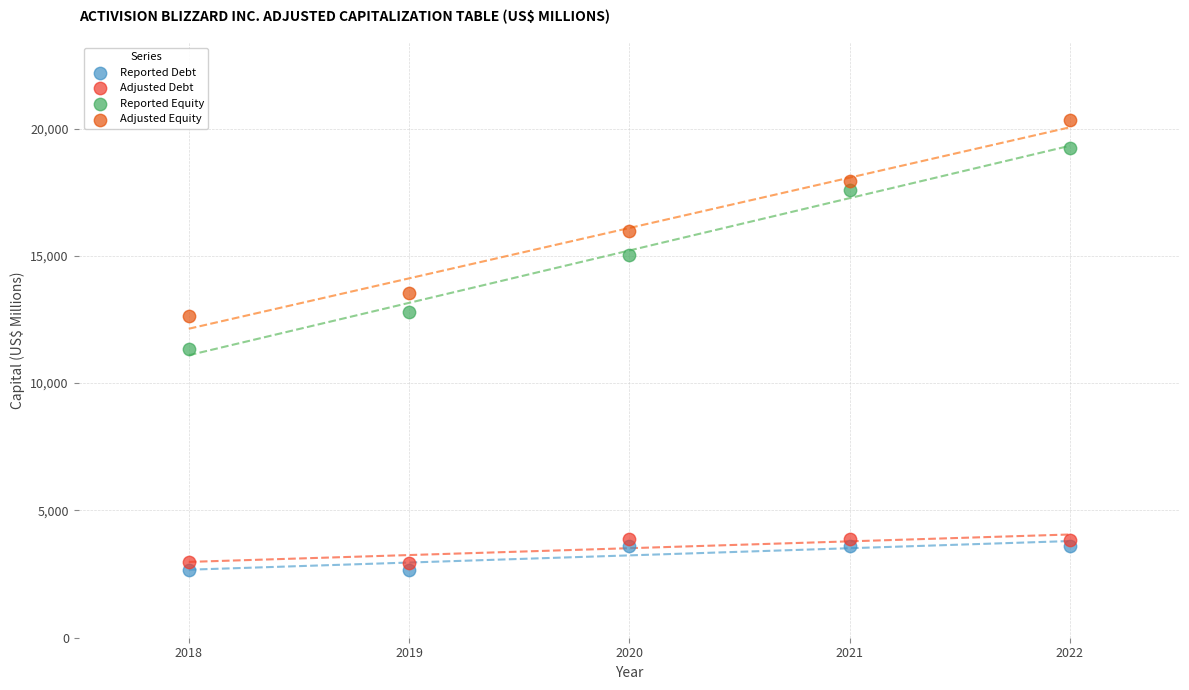

Which series contains the highest Y value?

Adjusted Equity